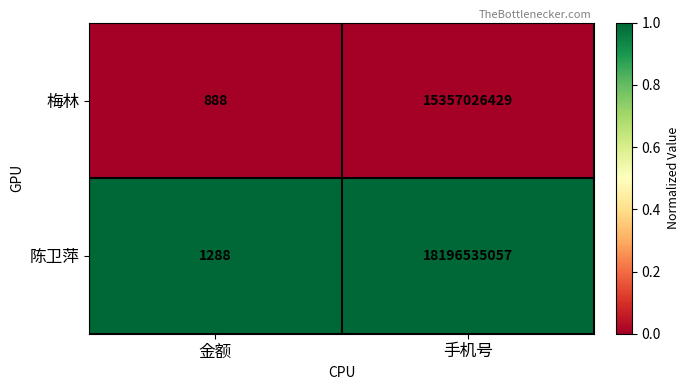

What is the minimum value shown in the chart?

888